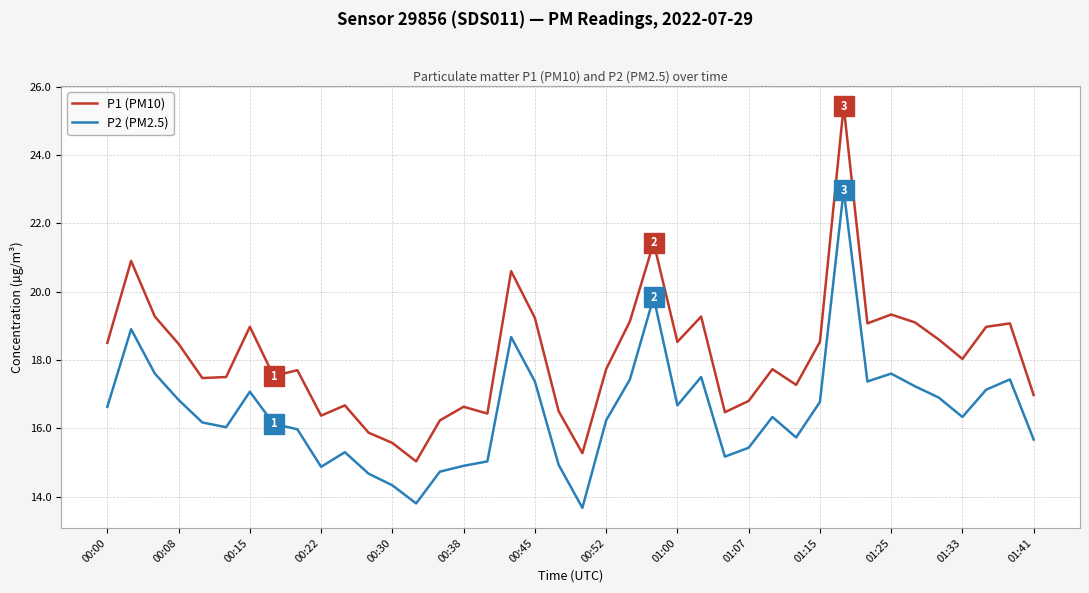

What is the minimum value shown in the chart?

13.7